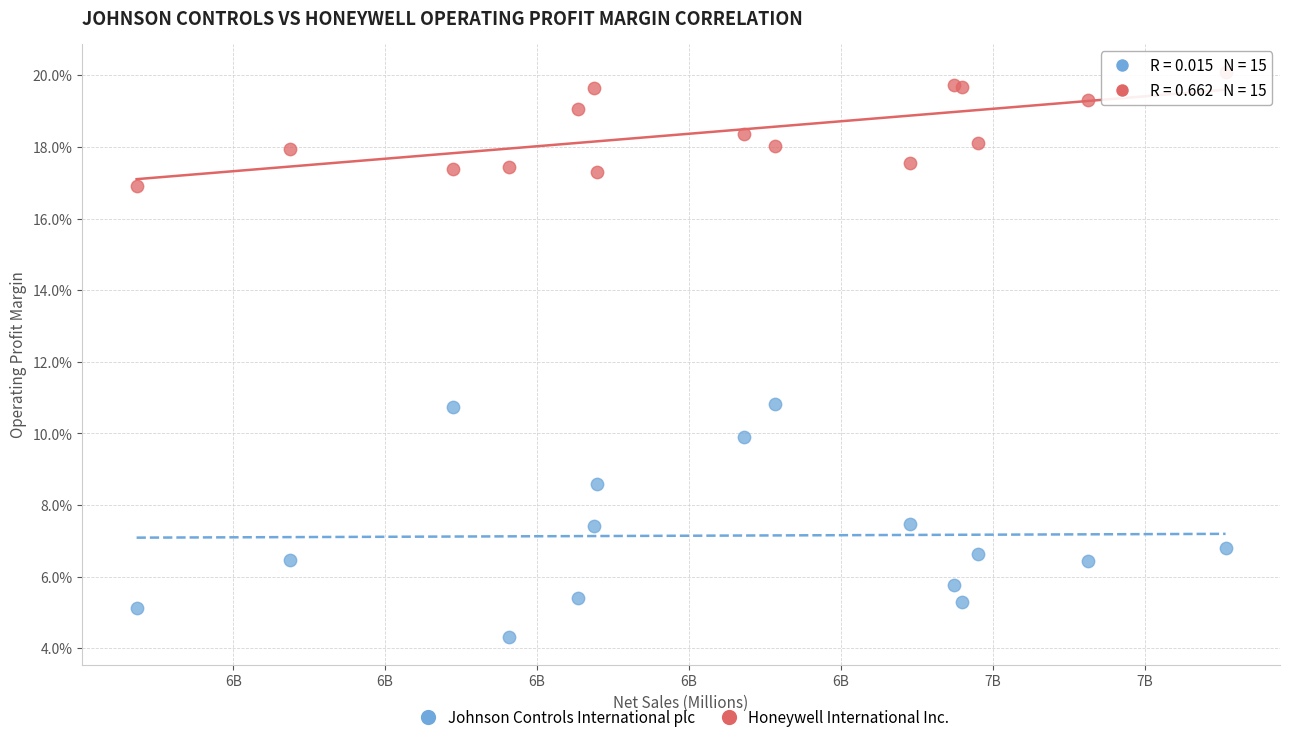

Which series has the widest spread of Y values?

Johnson Controls International plc